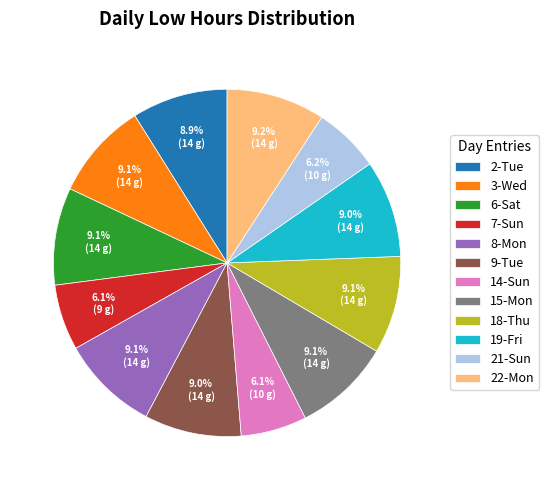

To the nearest percent, what portion does 22-Mon represent?

9%